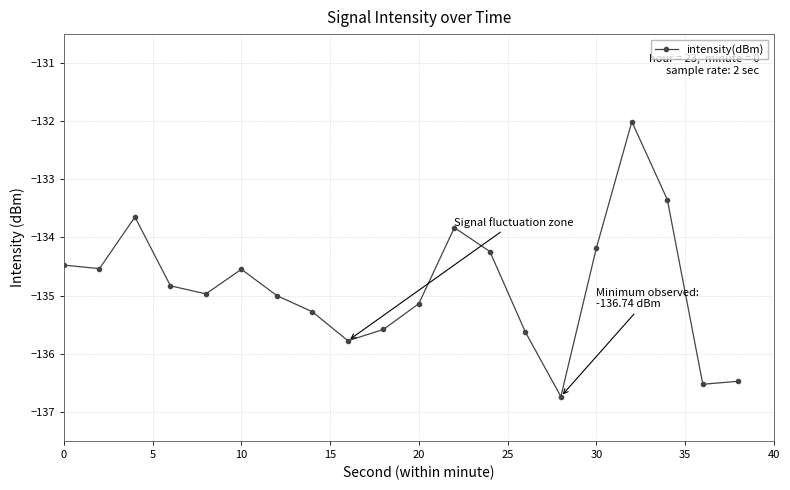

What is the greatest value displayed?

-132.0